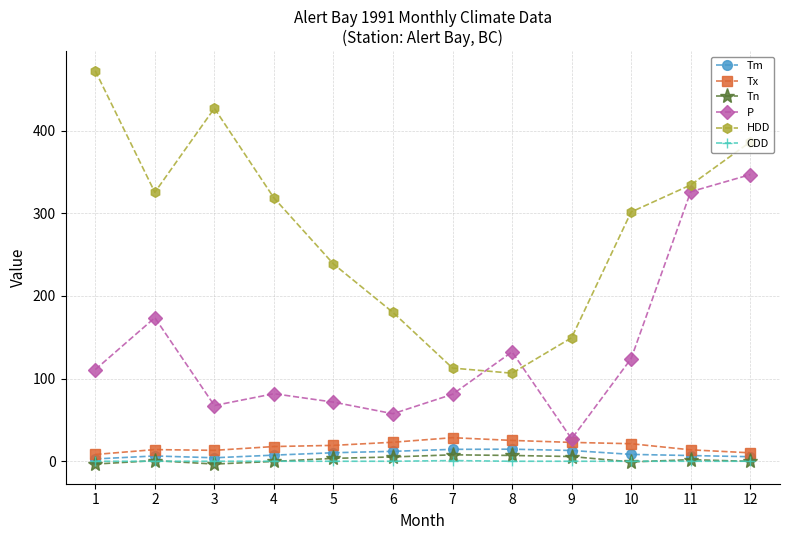

At how many categories does at least one series exceed 90?

12